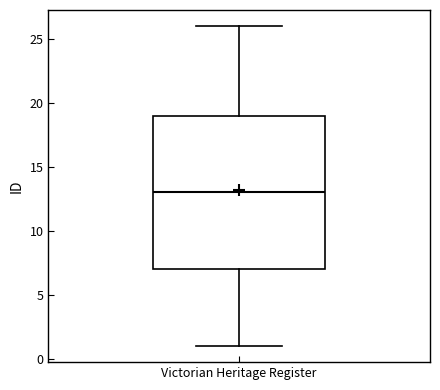

Read this box plot against the y-axis: the position of the median line, the range covered by the box, and the ends of both whiskers. The values are not printed on the chart, so give them approximately, as read against the axis.

median 13, box 7 to 19, whiskers 1 to 26